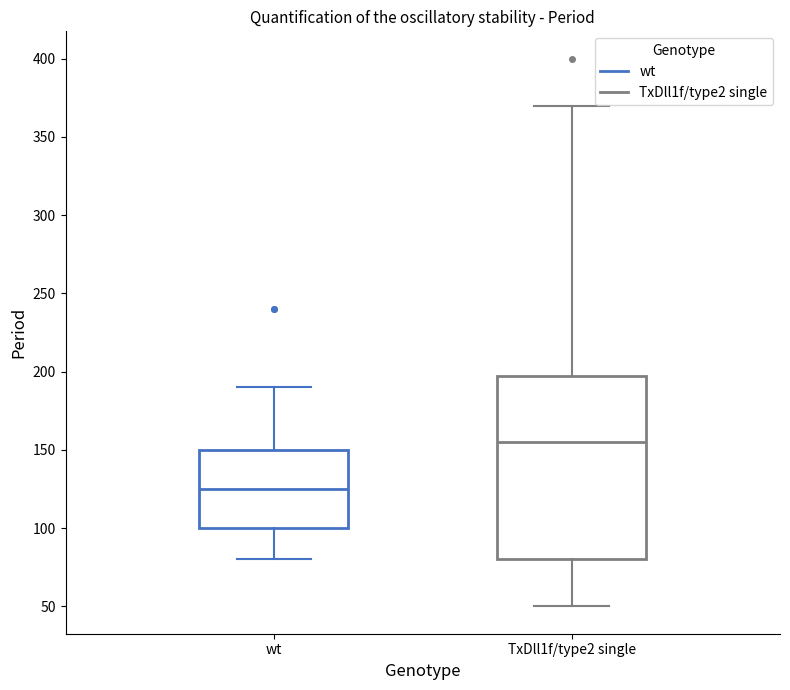

Reading left to right, read every box against the y-axis: the position of its median line, the range the box covers, and the ends of its whiskers. The values are not printed on the chart, so give them approximately, as read against the axis.

wt: median 125, box 100 to 150, whiskers 80 to 190
TxDll1f/type2 single: median 155, box 80 to 200, whiskers 50 to 370